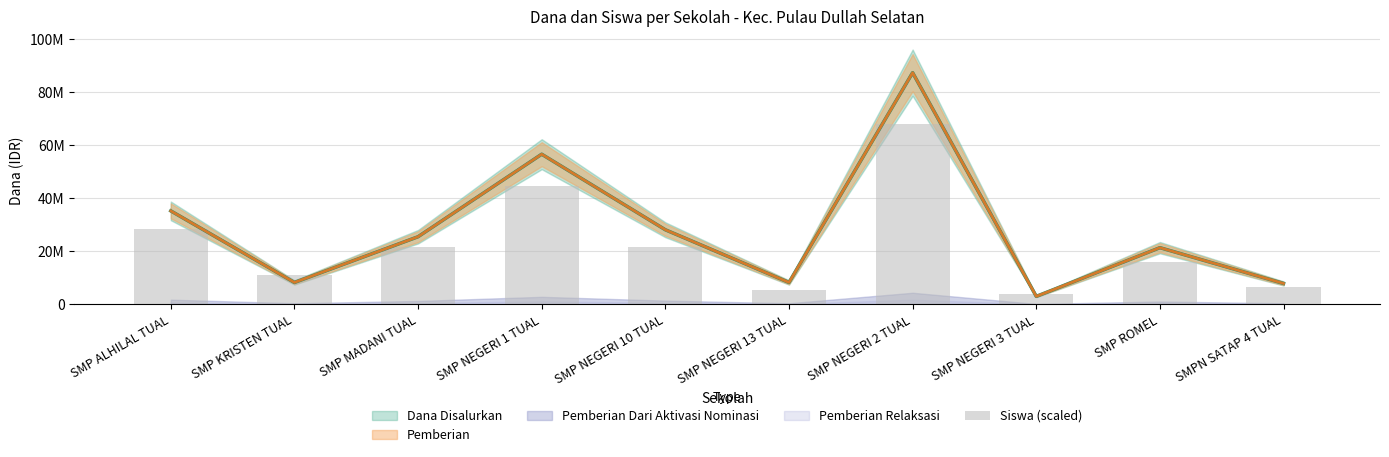

Which has a higher value, SMP NEGERI 2 TUAL or SMP NEGERI 13 TUAL?

SMP NEGERI 2 TUAL